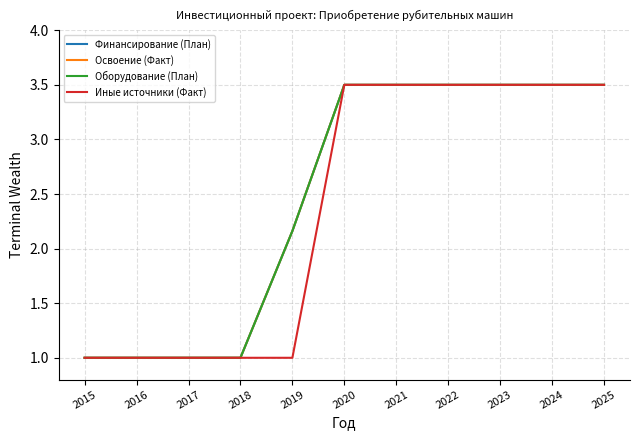

Does the chart have visible grid lines?

Yes